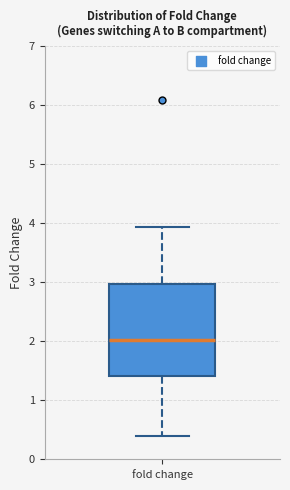

Read this box plot against the y-axis: the position of the median line, the range covered by the box, and the ends of both whiskers. The values are not printed on the chart, so give them approximately, as read against the axis.

median 2.0, box 1.4 to 3.0, whiskers 0.4 to 3.9